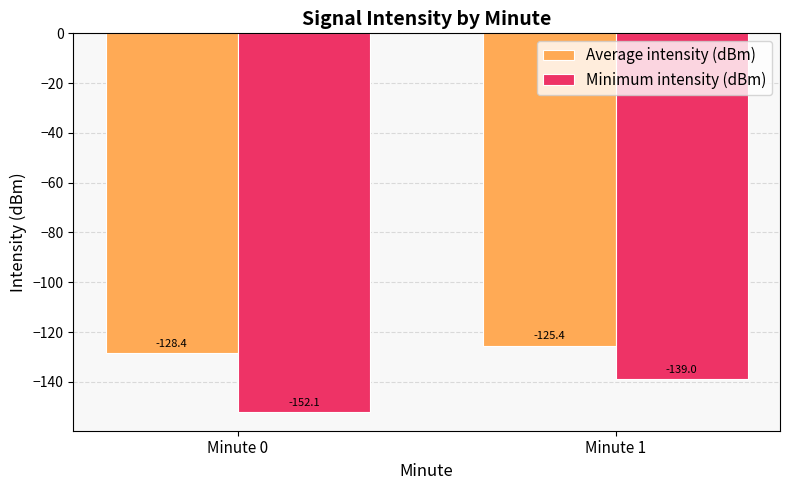

Rank the series at Minute 0 from highest to lowest value.

Average intensity (dBm), Minimum intensity (dBm)